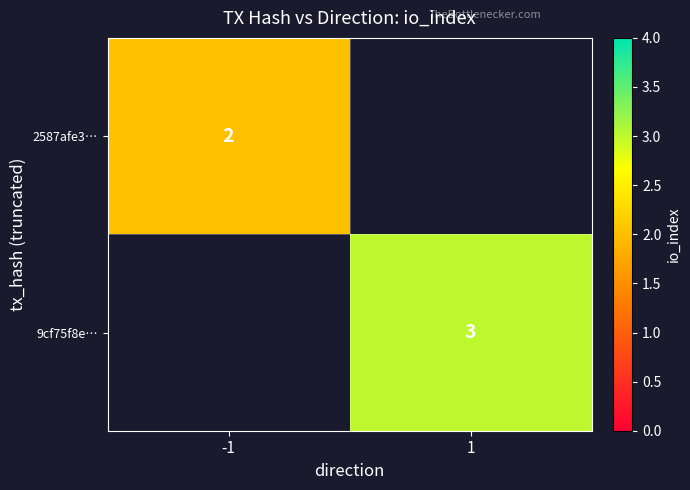

The 2587afe3… series shows 2 at -1. True or false?

True